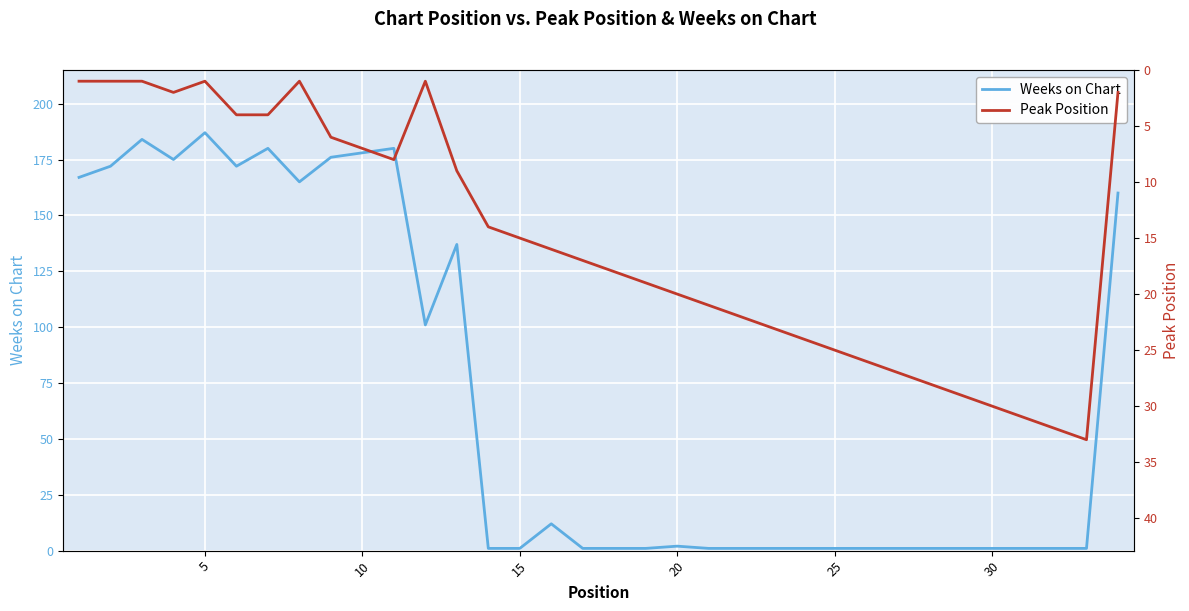

Is the value of Peak Position at 31 greater than the value of Weeks on Chart at 20?

No